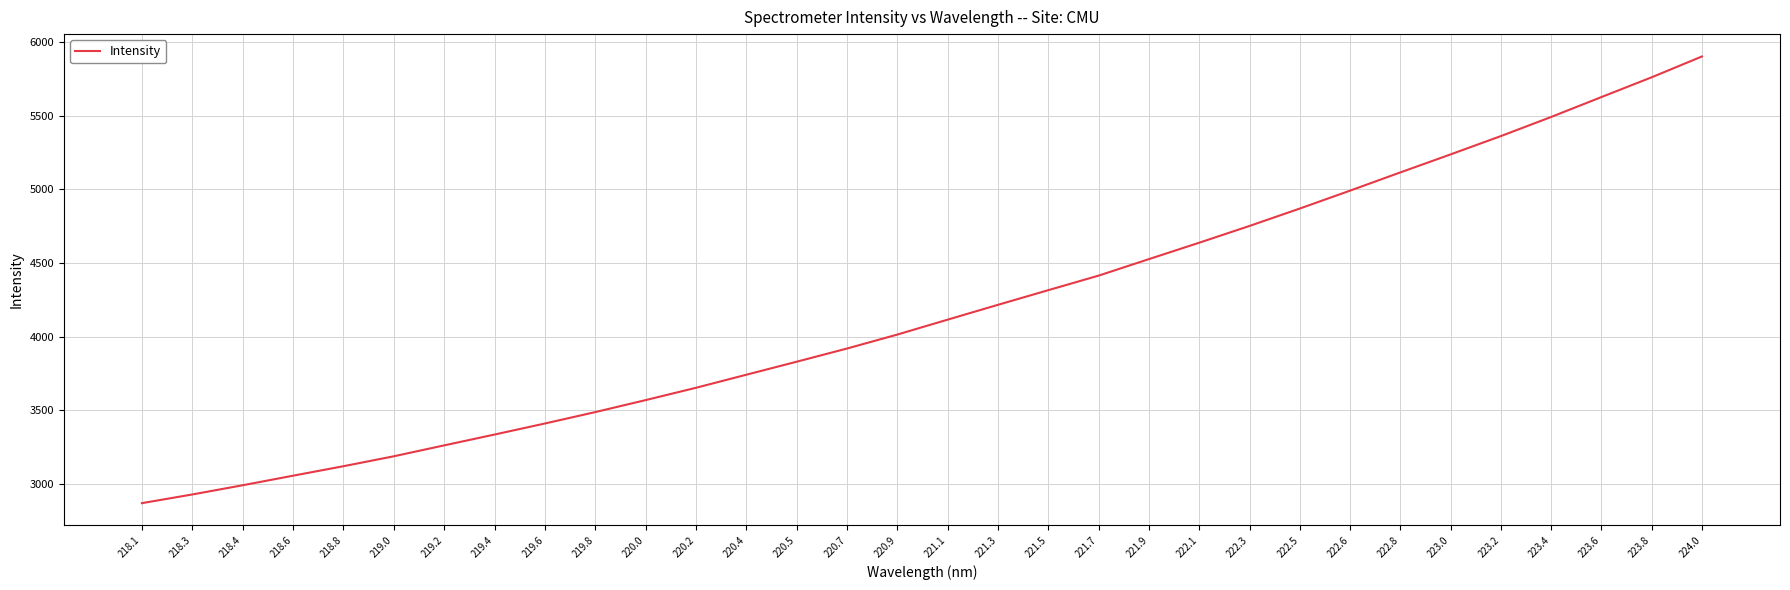

What value does the data have at 219.2?

3261.9